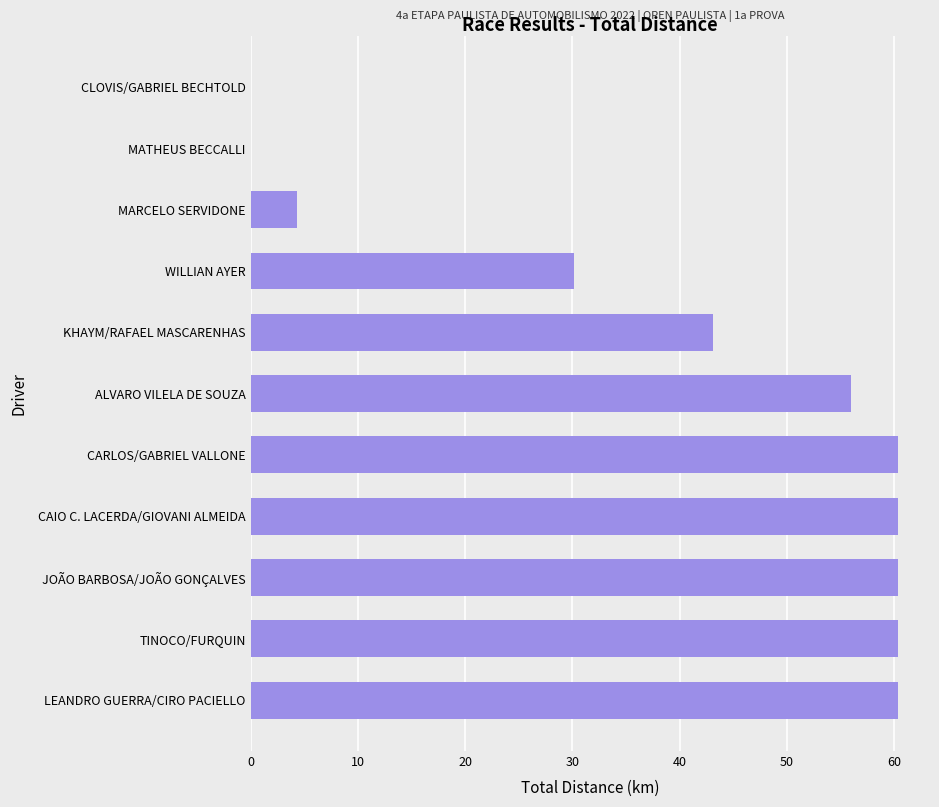

How many data points does each series have?

11